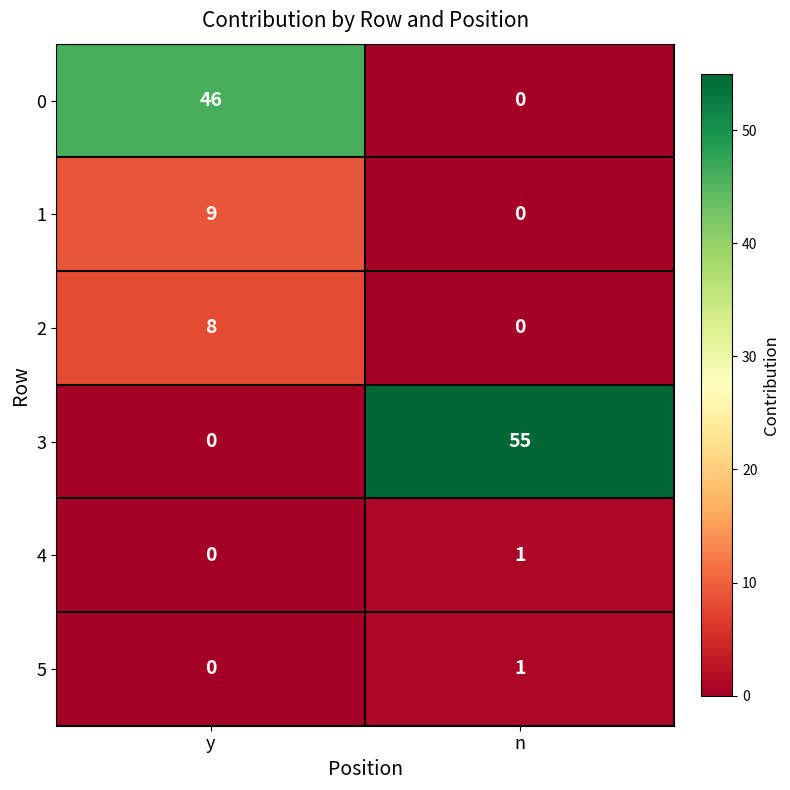

Which series has the largest total across all categories?

3